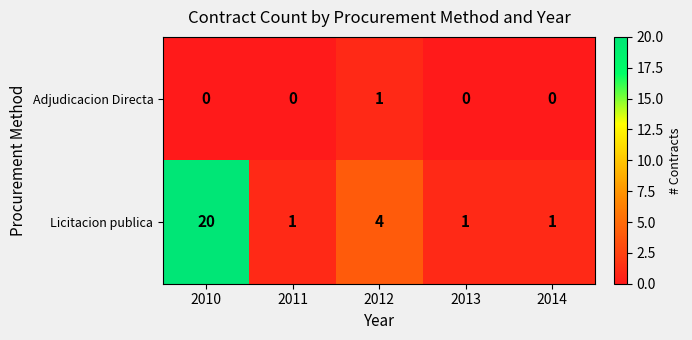

Which series has the largest total across all categories?

Licitacion publica